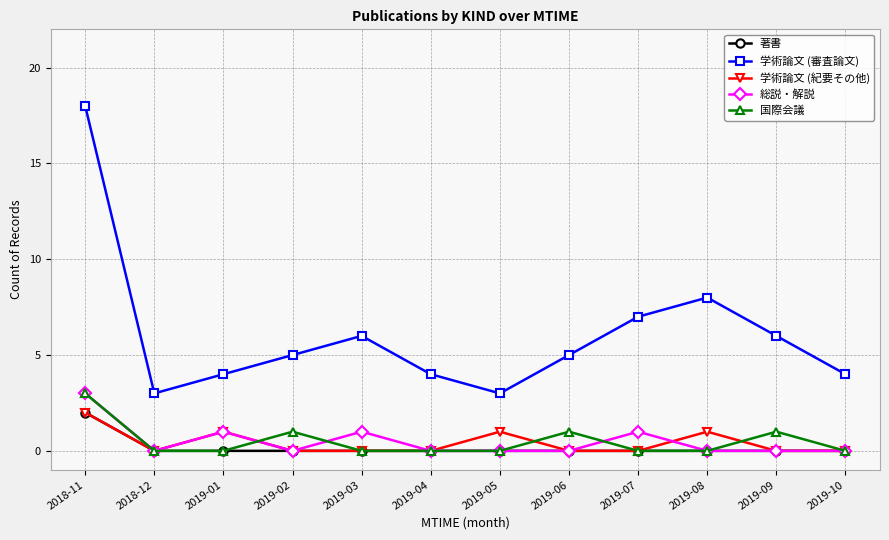

What is the difference between the highest and lowest values at 2019-10?

4